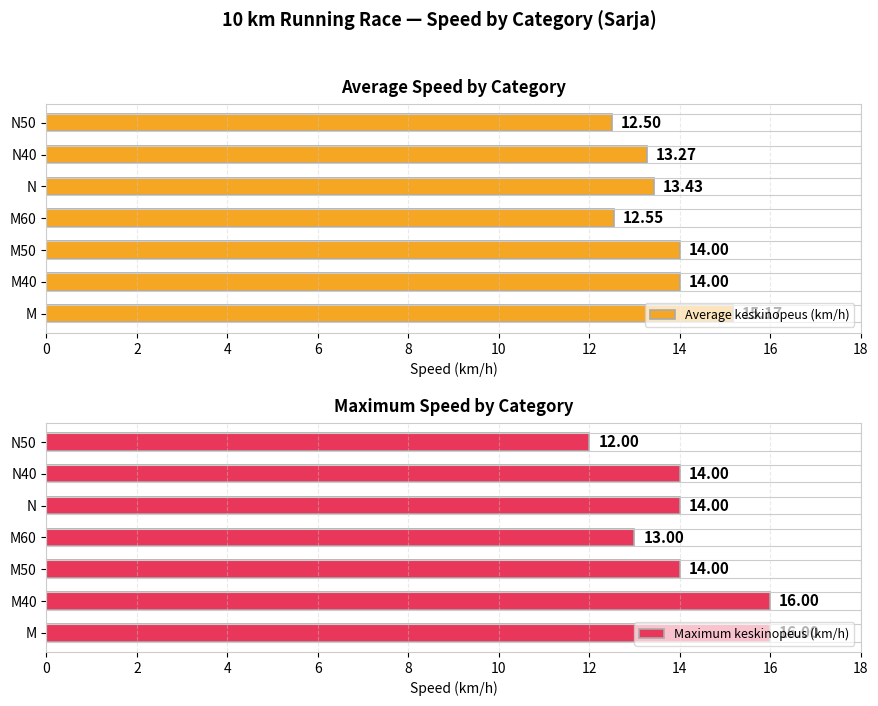

What is the average value of the Maximum keskinopeus (km/h) series?

14